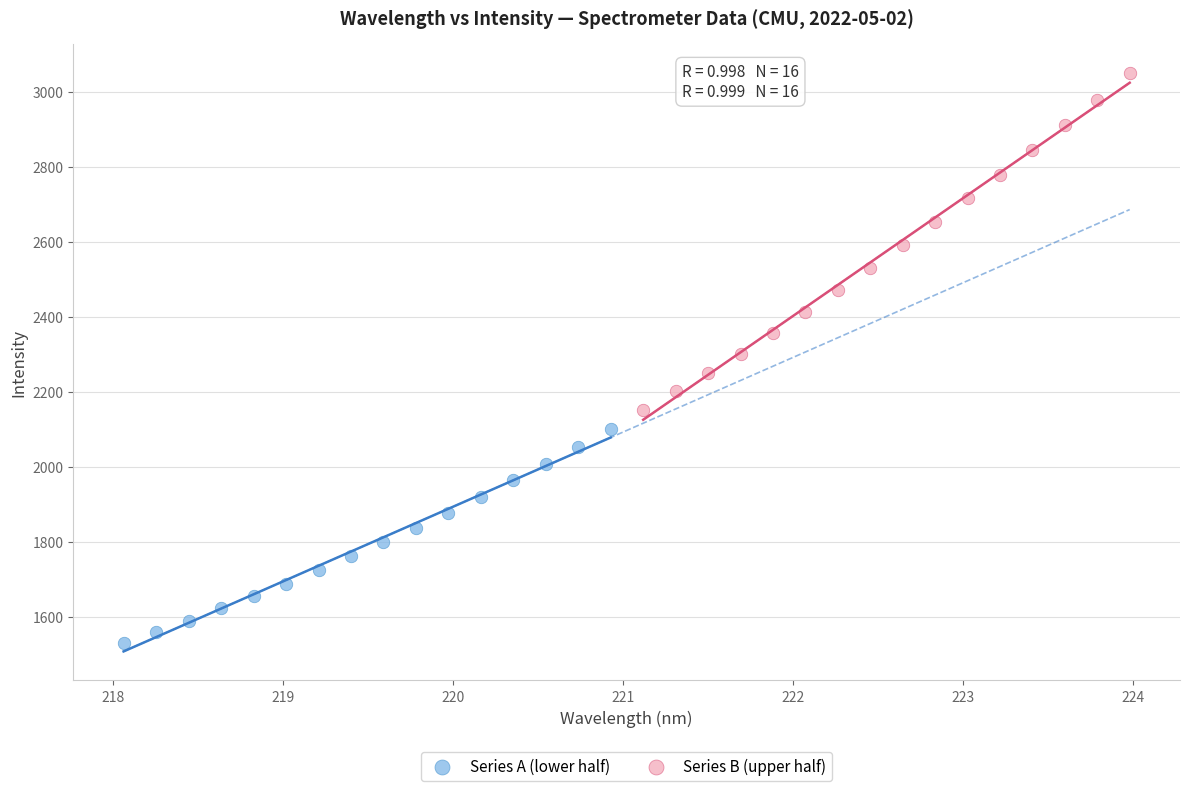

Which series reaches the minimum Y coordinate?

Series A (lower half)